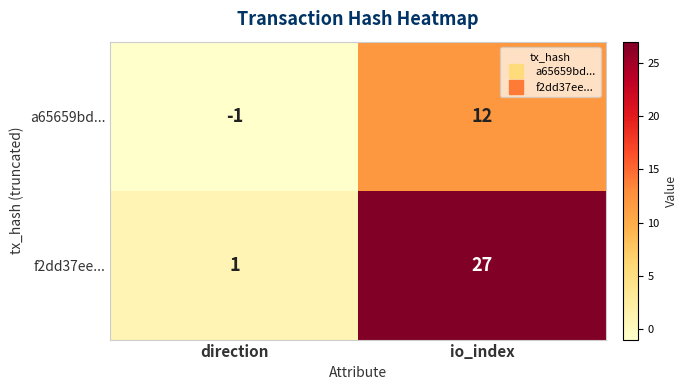

The a65659bd... series shows -1 at direction. True or false?

True